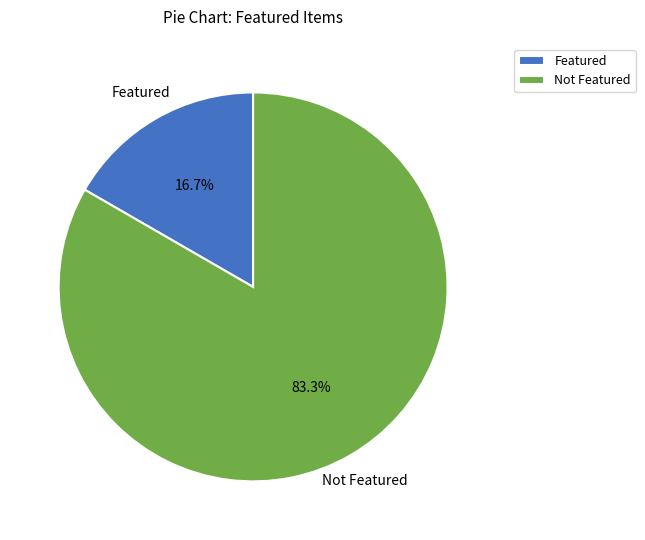

Rank the categories by value from highest to lowest.

Not Featured, Featured